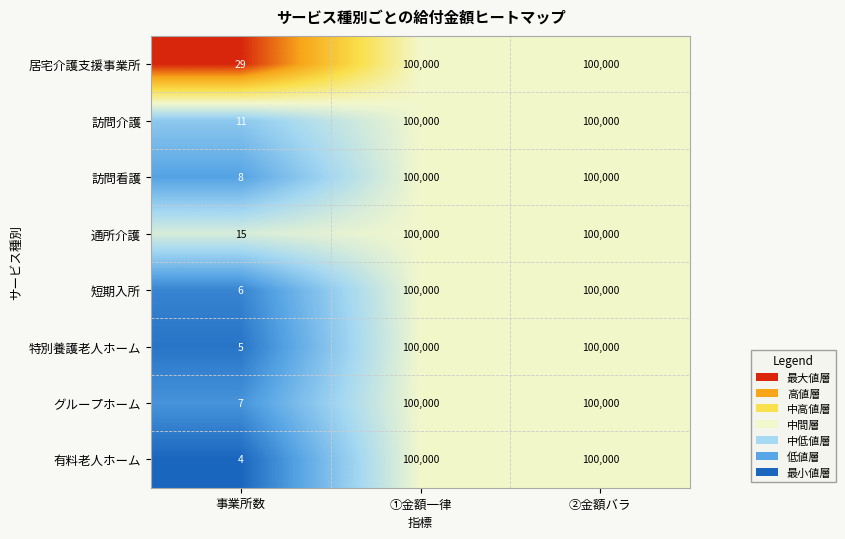

The value of 居宅介護支援事業所 at 事業所数 is 29. True or false?

True